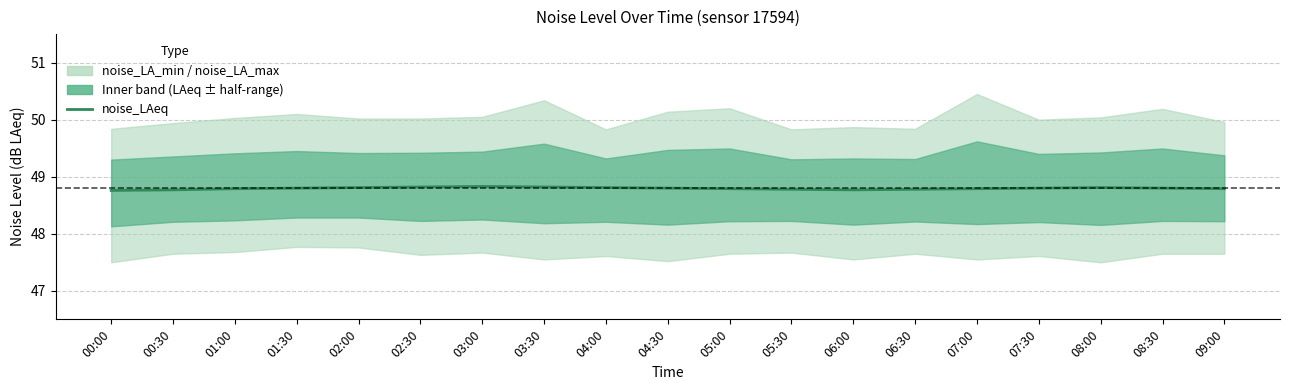

Reading left to right, list all the values displayed in this chart.

48.8	48.8	48.8	48.8	48.8	48.8	48.8	48.8	48.8	48.8	48.8	48.8	48.8	48.8	48.8	48.8	48.8	48.8	48.8